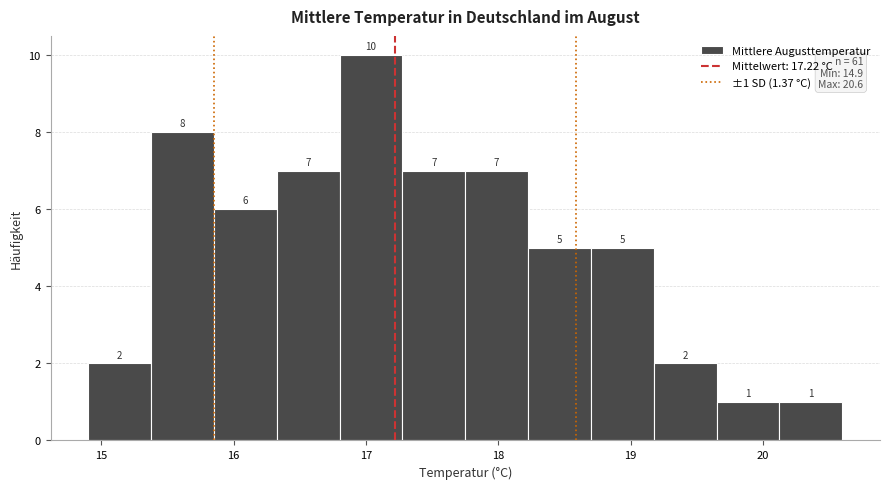

Which range on the x-axis has the tallest bar?

16.8 to 17.3